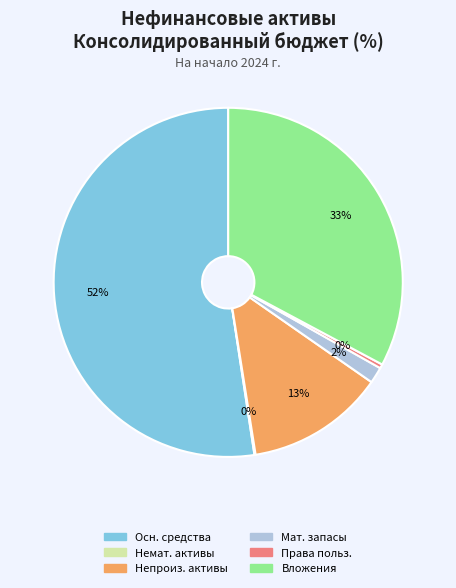

To the nearest percent, what is the average slice percentage?

17%